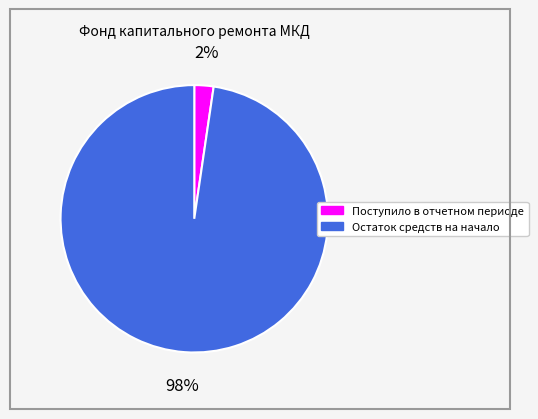

What percentage is the Остаток средств на начало slice, to the nearest percent?

98%